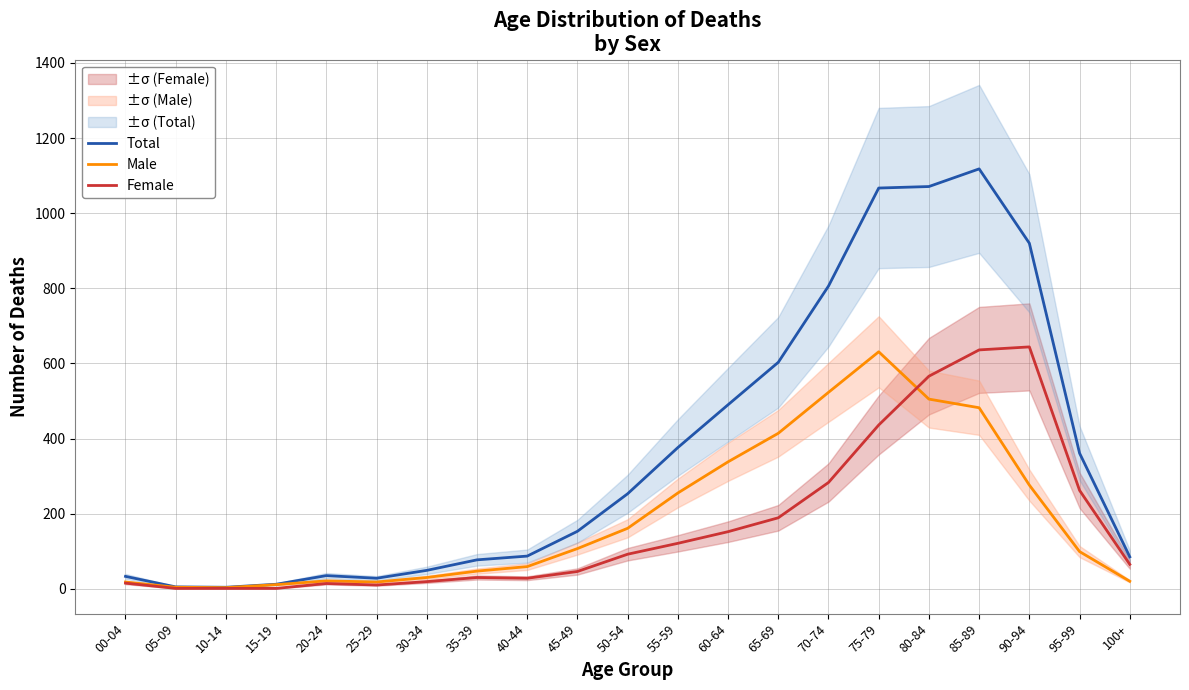

At which category is the sum across all series the highest?

85-89